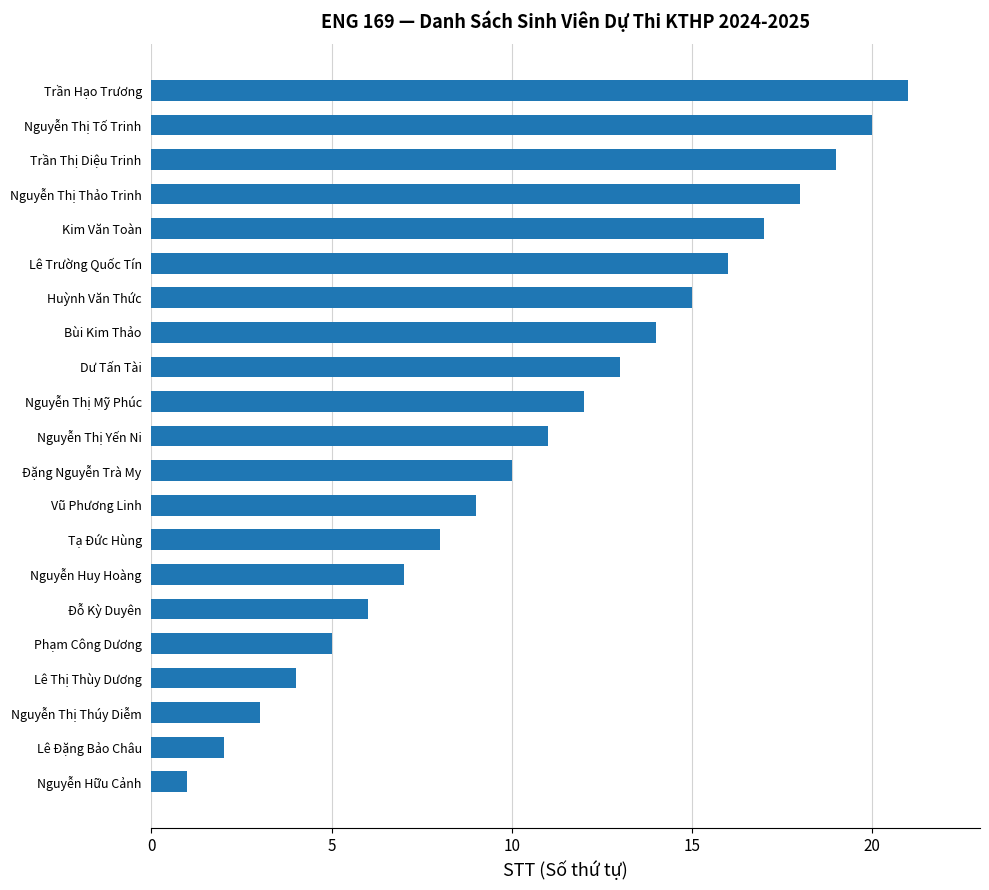

Rank the categories by value from lowest to highest.

Nguyễn Hữu Cảnh, Lê Đặng Bảo Châu, Nguyễn Thị Thúy Diễm, Lê Thị Thùy Dương, Phạm Công Dương, Đỗ Kỳ Duyên, Nguyễn Huy Hoàng, Tạ Đức Hùng, Vũ Phương Linh, Đặng Nguyễn Trà My, Nguyễn Thị Yến Ni, Nguyễn Thị Mỹ Phúc, Dư Tấn Tài, Bùi Kim Thảo, Huỳnh Văn Thức, Lê Trường Quốc Tín, Kim Văn Toàn, Nguyễn Thị Thảo Trinh, Trần Thị Diệu Trinh, Nguyễn Thị Tố Trinh, Trần Hạo Trương